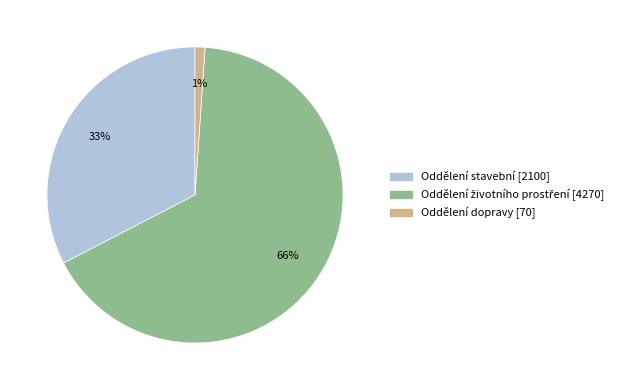

How many segments does this pie chart have?

3